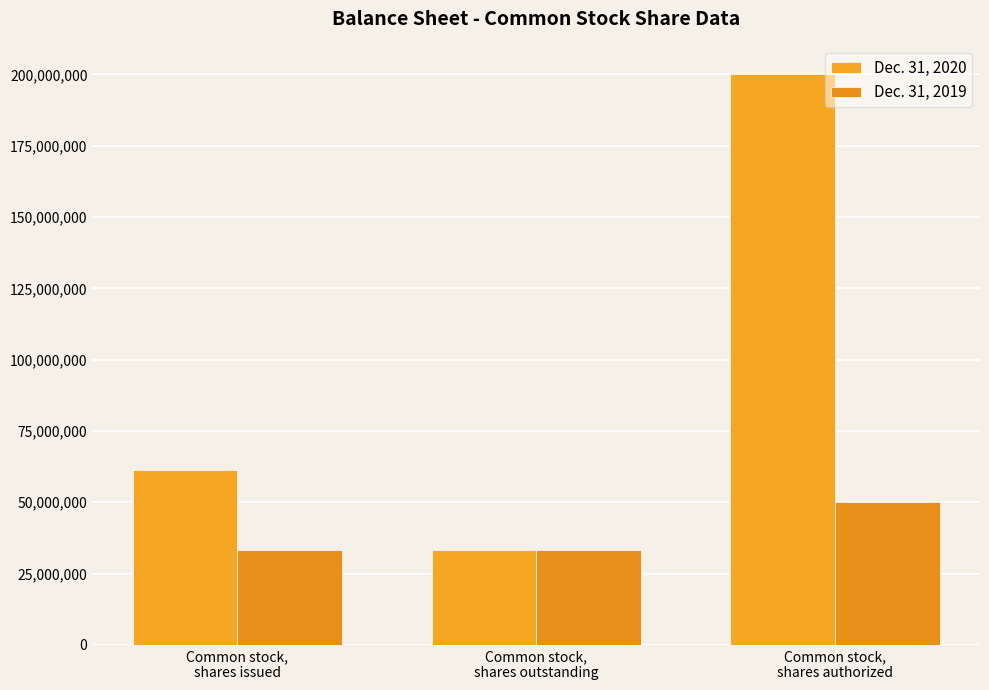

What position from the left is Common stock,
shares outstanding?

2